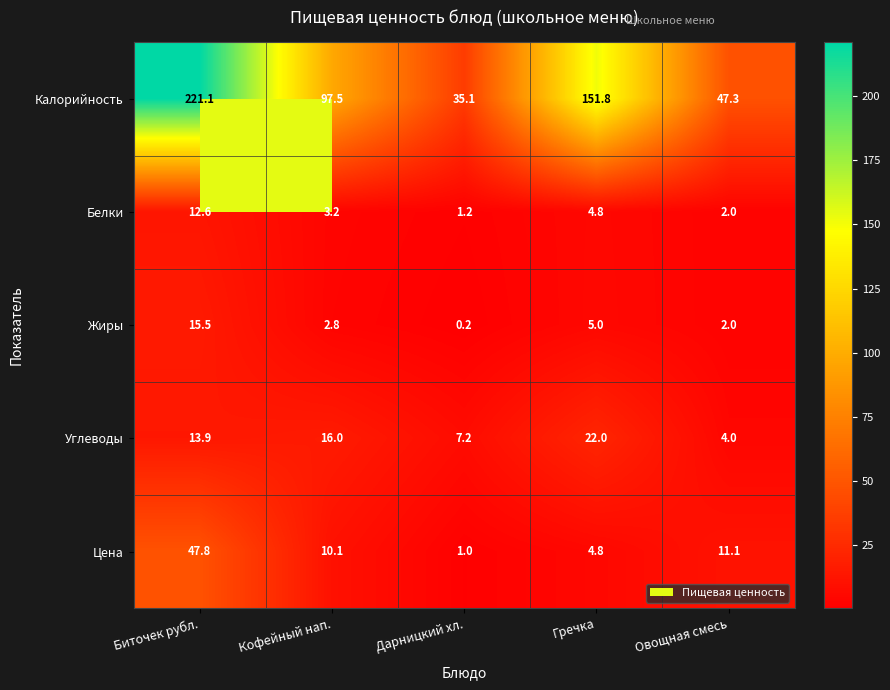

Rank the series by their maximum value, from highest to lowest.

Калорийность, Цена, Углеводы, Жиры, Белки